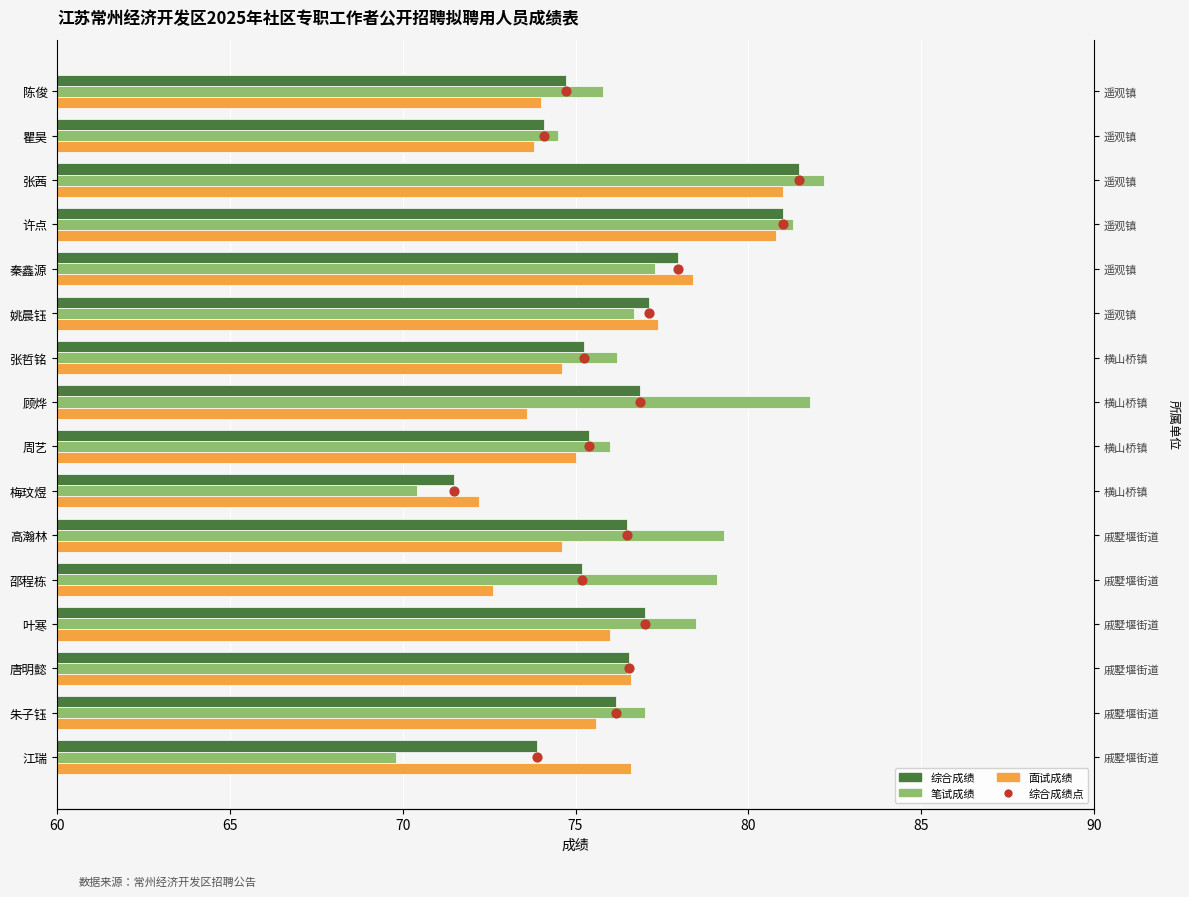

At how many categories does at least one series exceed 63?

16